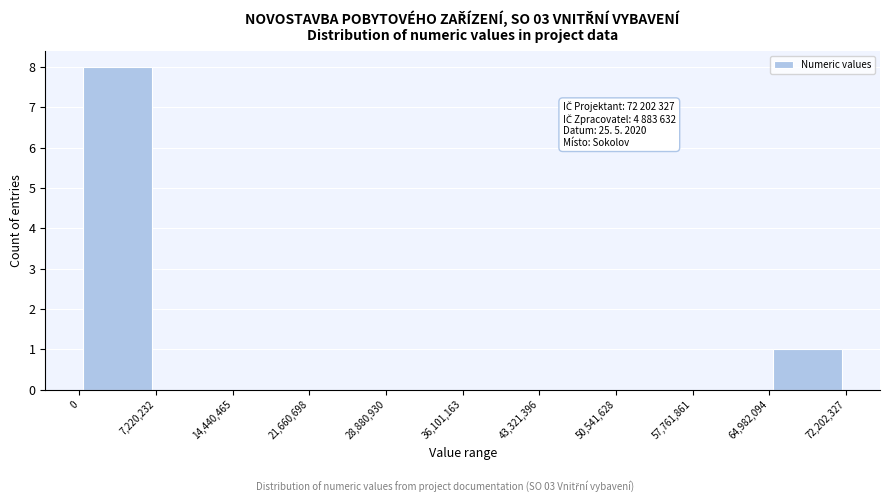

Which range on the x-axis has the tallest bar?

0 to 7,220,232